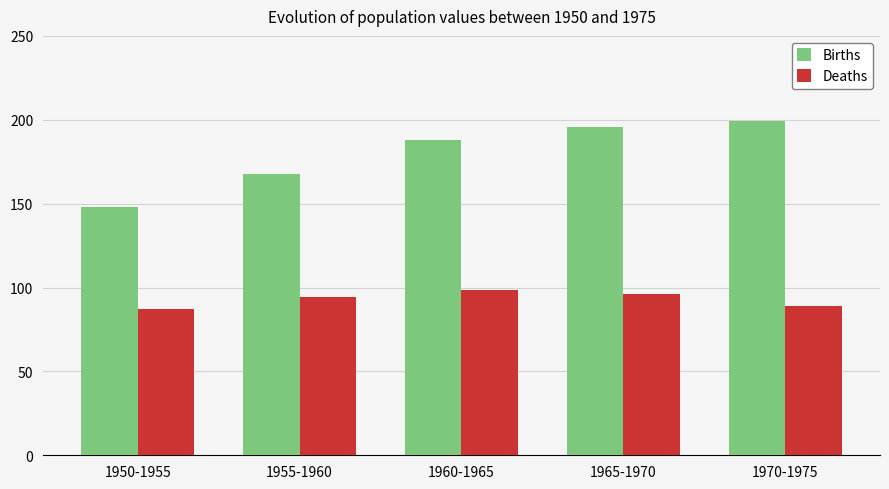

What position from the left is 1970-1975?

5